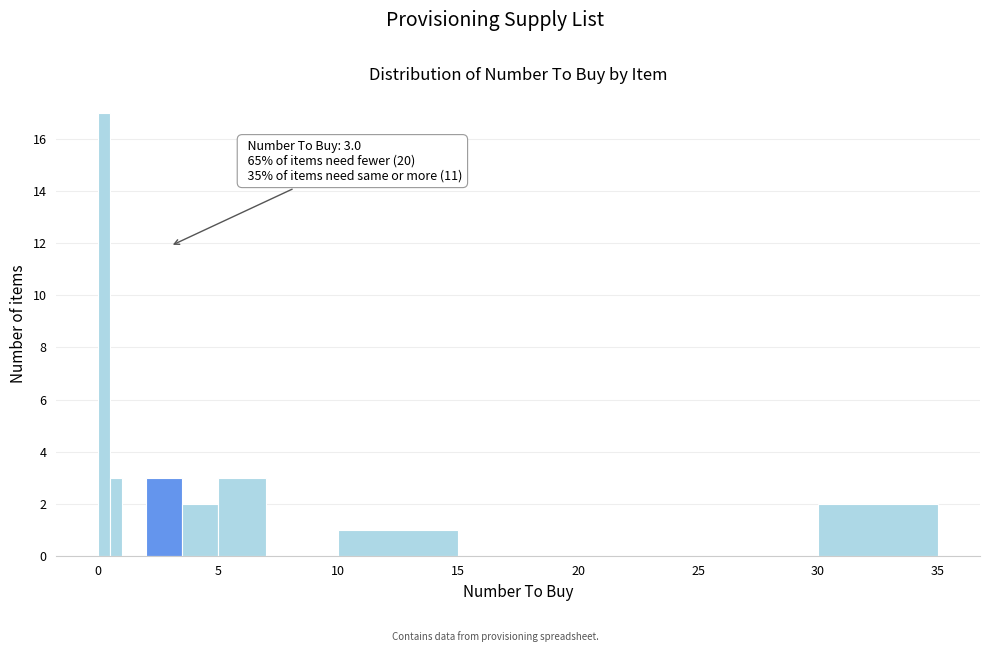

Read against the x-axis, roughly where is the centre of the tallest bar?

0.5